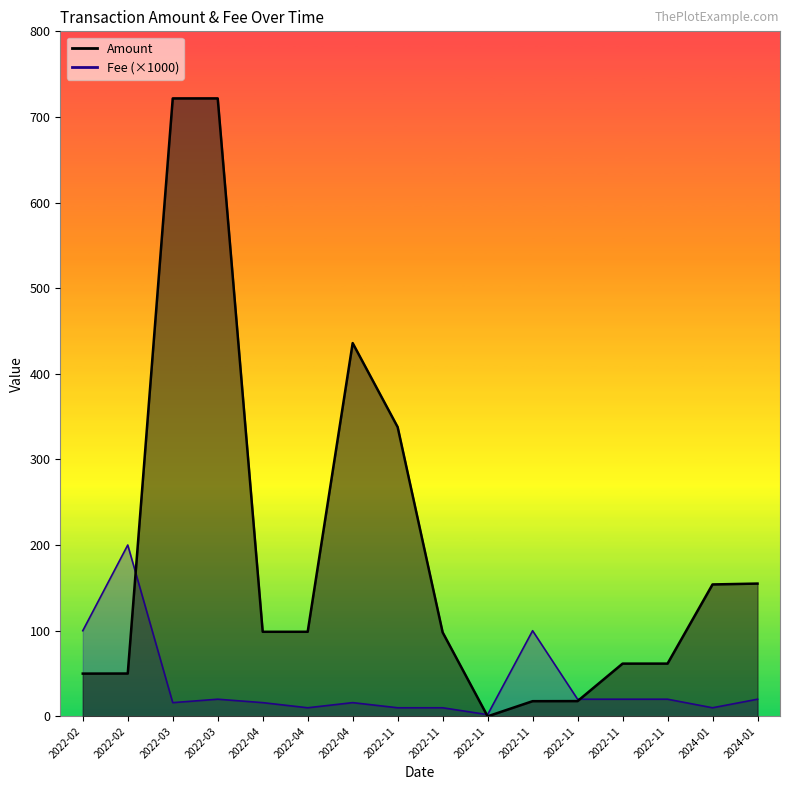

Between 2022-03 and 2022-04, which series saw the biggest shift?

Amount